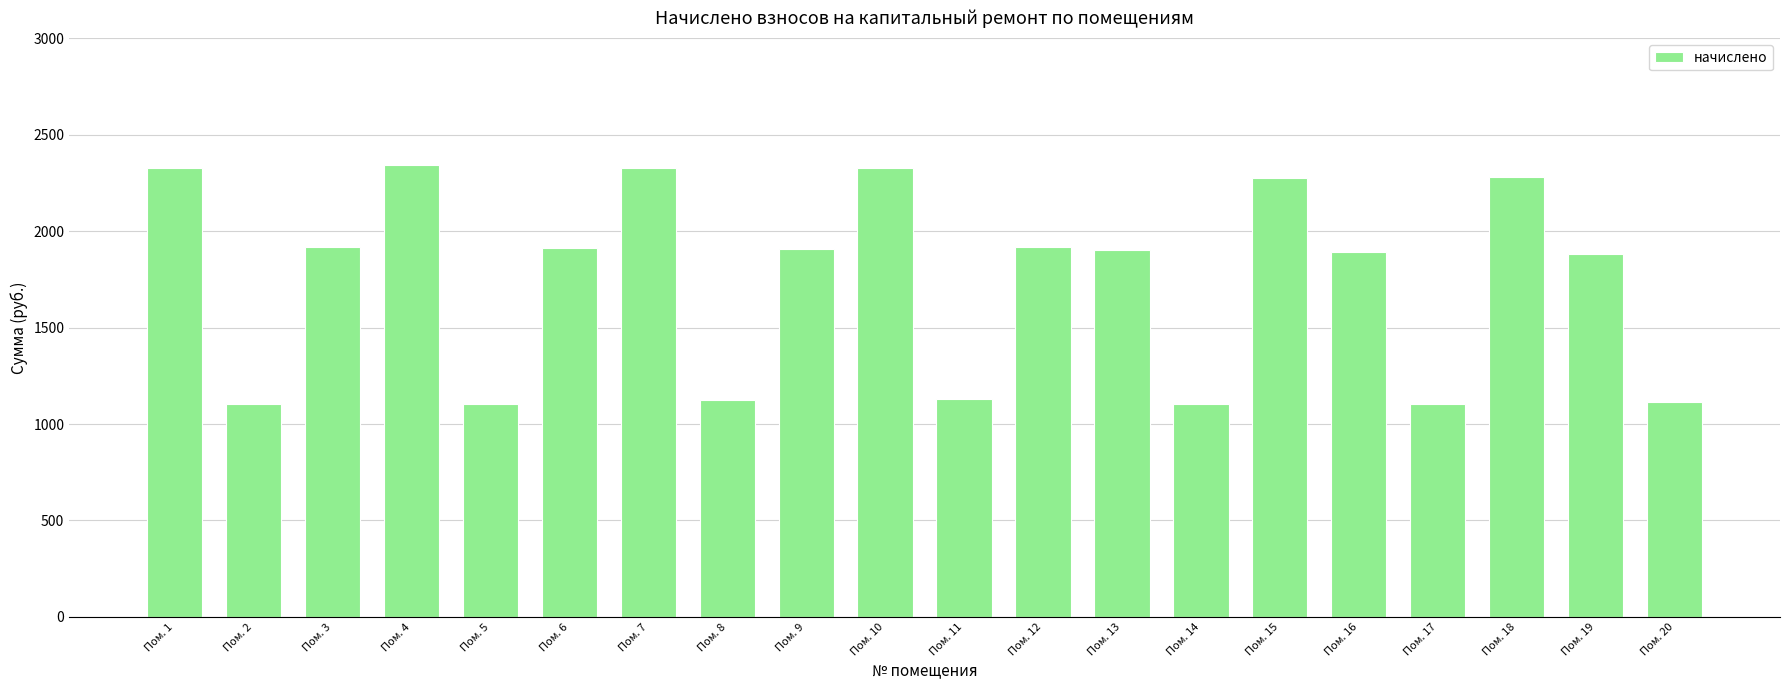

How many distinct data groups are displayed?

1